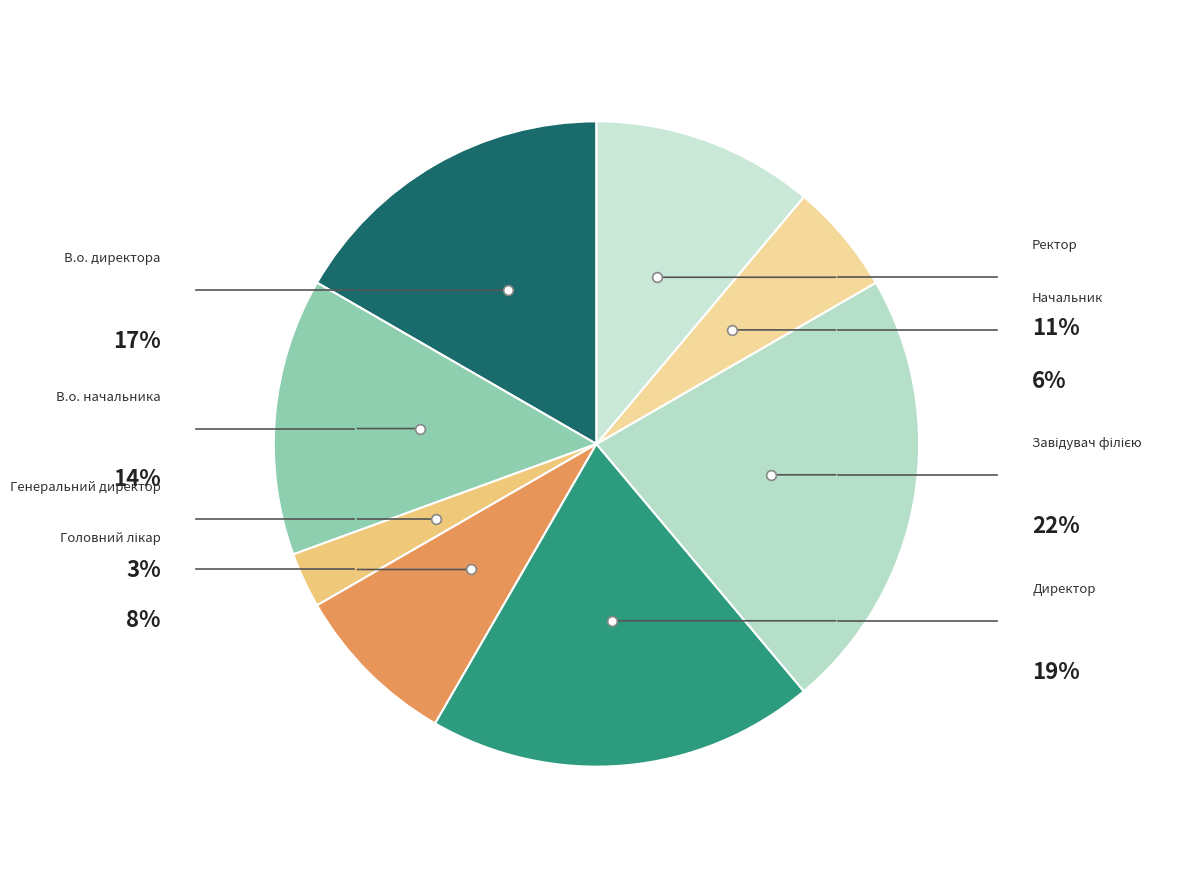

Approximately how many times larger is the value at В.о. начальника compared to Завідувач філією?

0.6